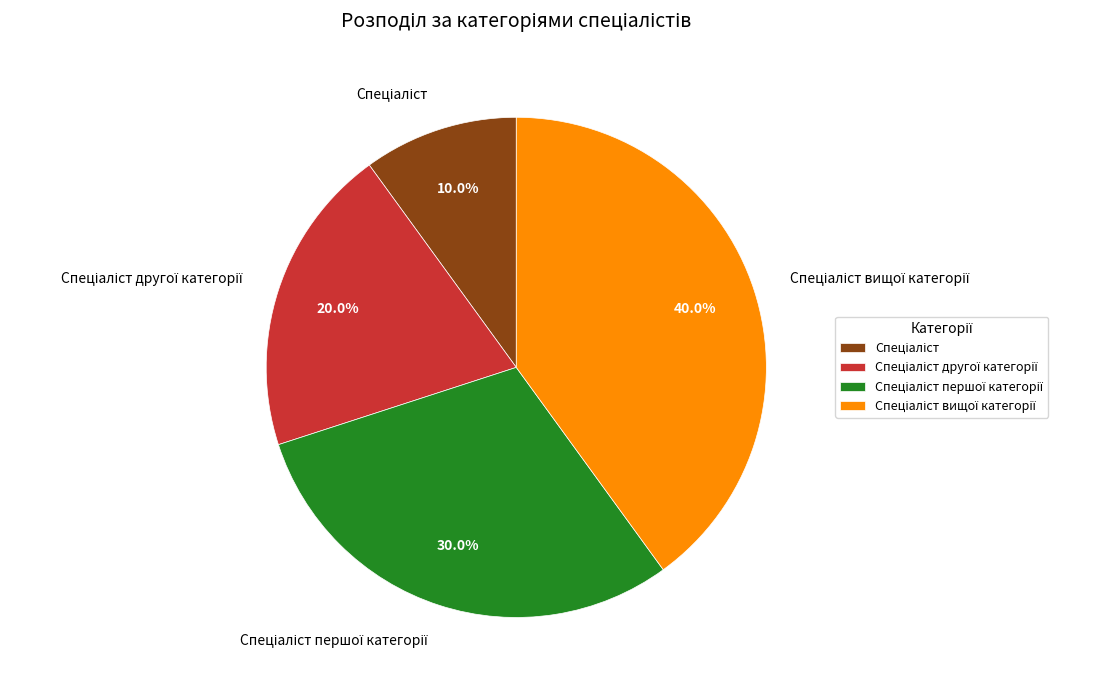

Is there any slice that represents more than half of the pie?

No